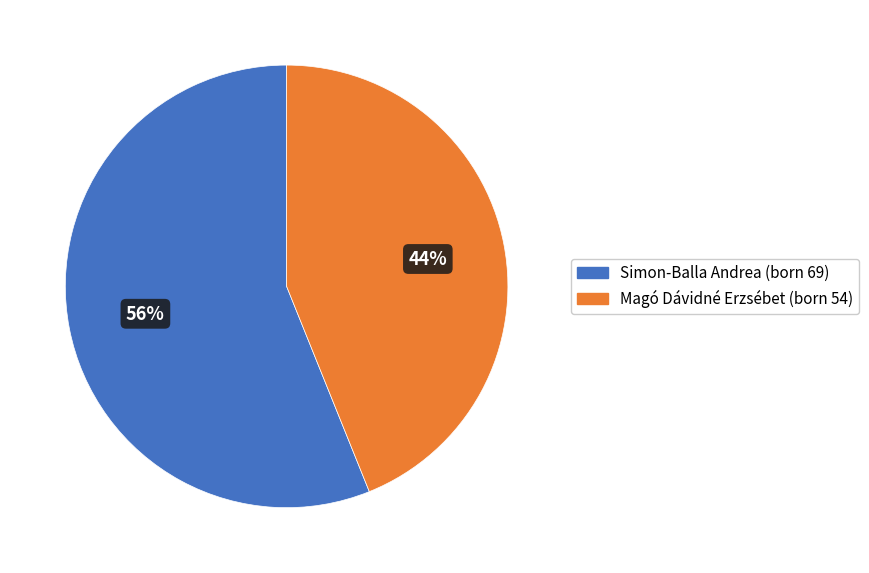

What percentage is the Magó Dávidné Erzsébet slice, to the nearest percent?

44%